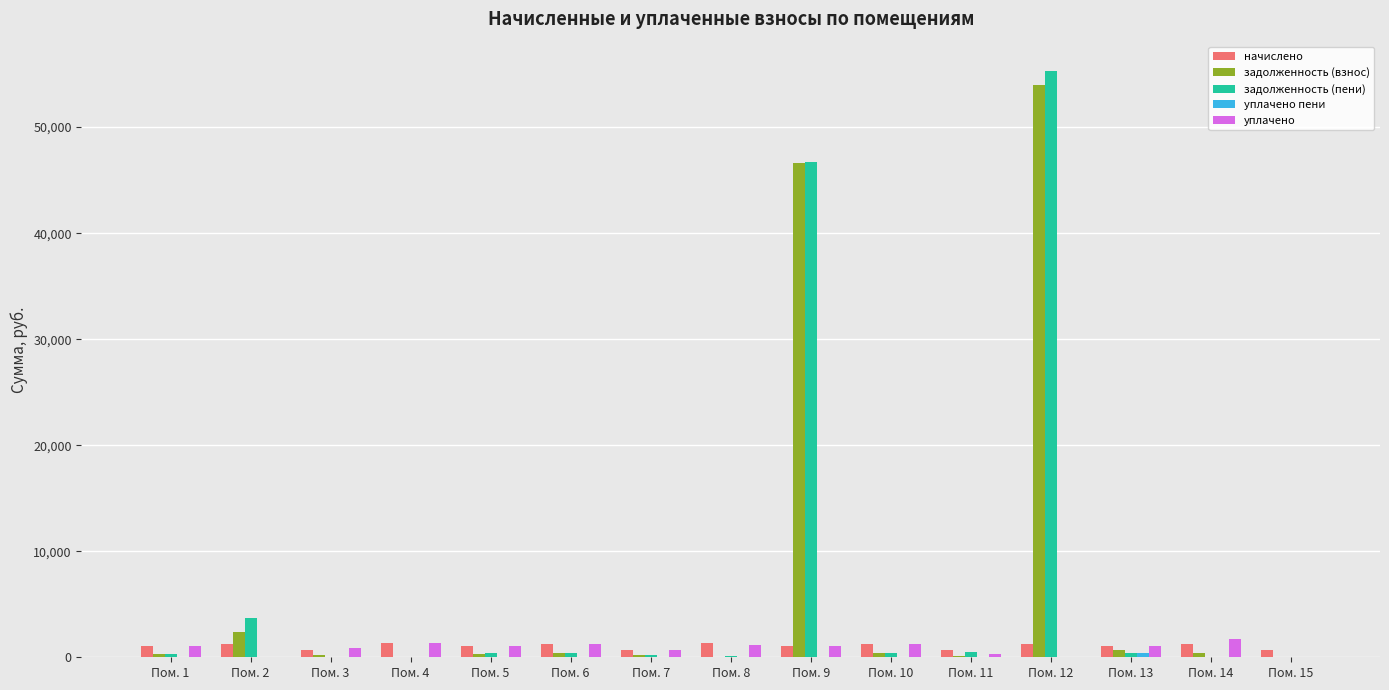

At which category is the sum across all series the highest?

Пом. 12